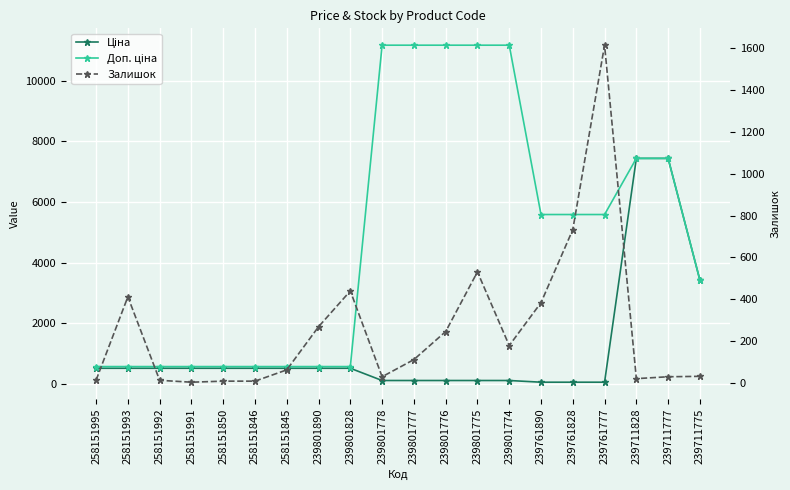

At which category does Залишок reach its first local valley?

258151991